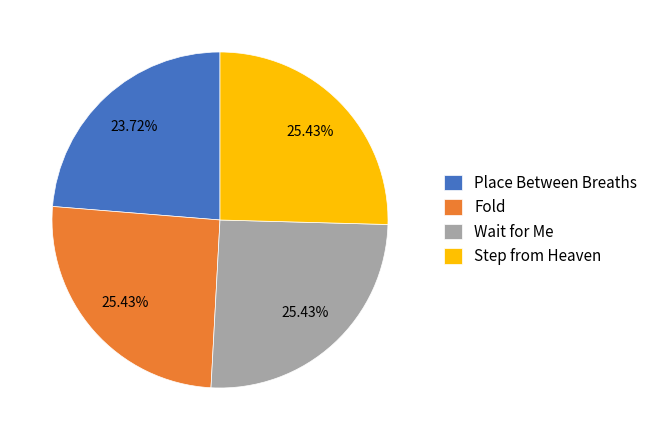

To the nearest percent, what is the combined percentage of Wait for Me and Step from Heaven?

51%